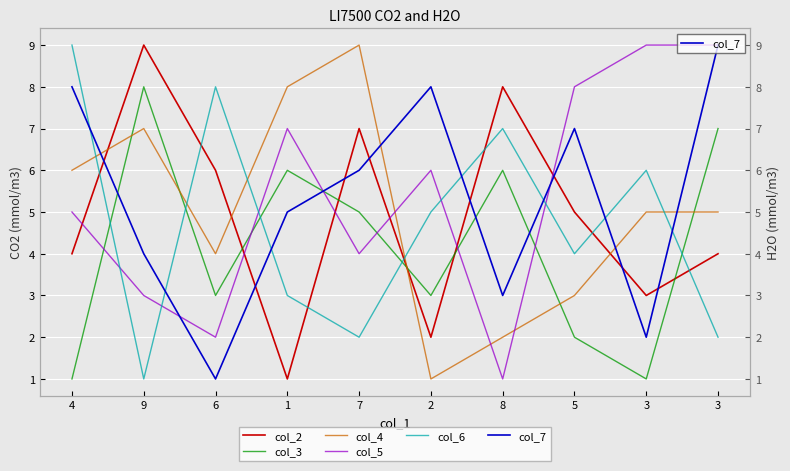

What is the spread (max minus min) of values at 7?

7